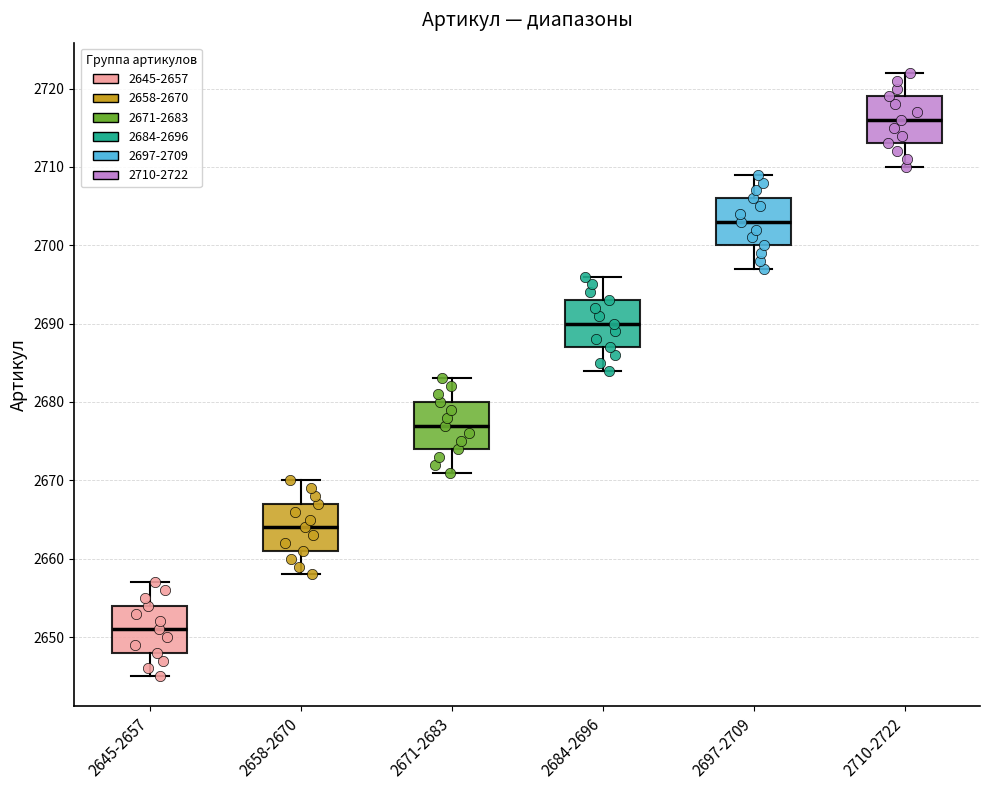

Which box's median line is the highest?

2710-2722